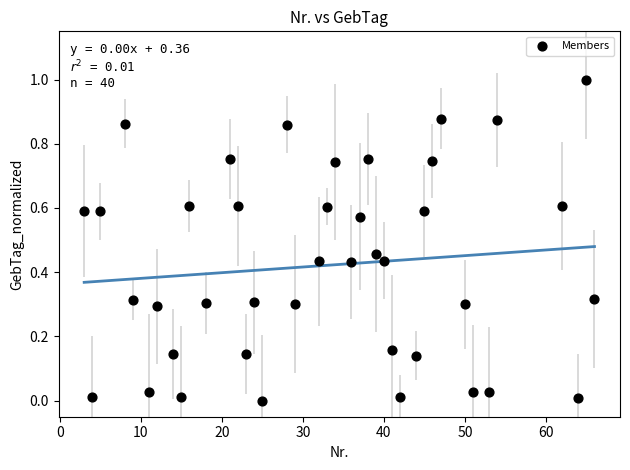

What is the range of X values (max minus min)?

63.0